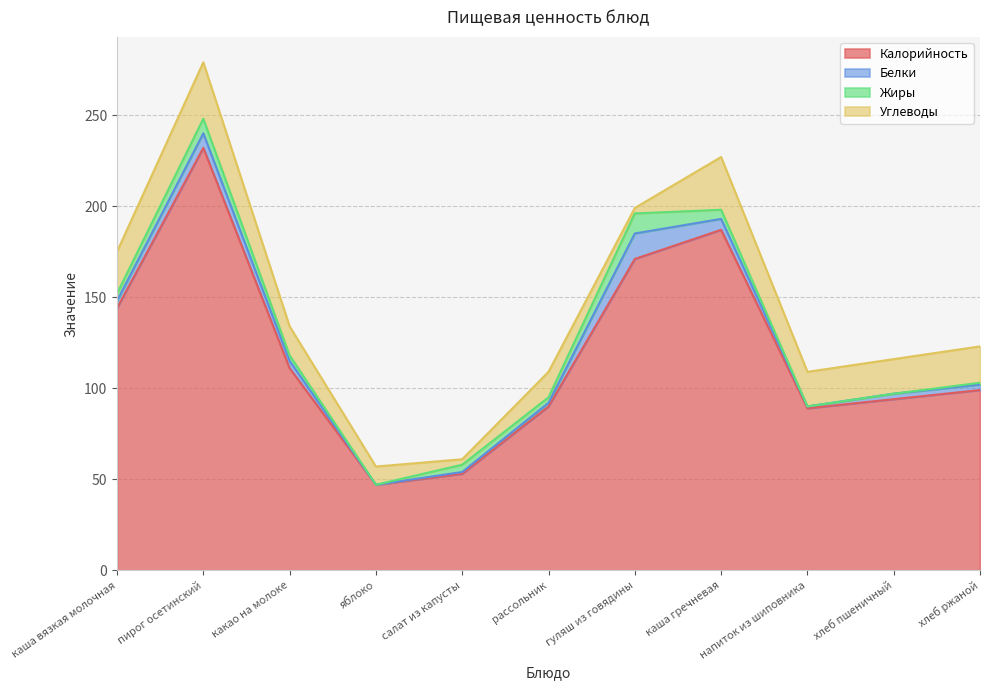

True or false: Жиры and Калорийность intersect in this chart.

False